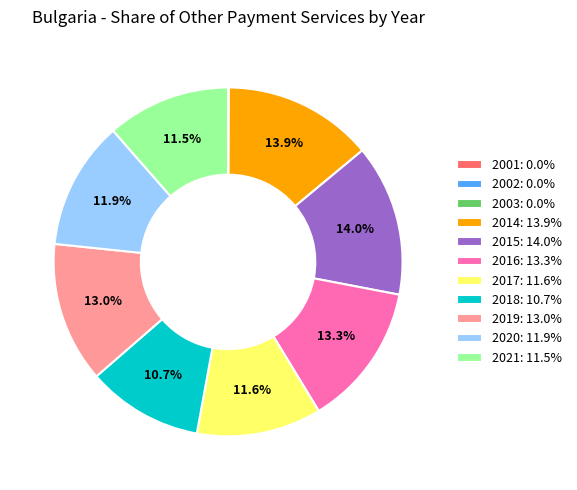

Is there any slice that represents more than half of the pie?

No